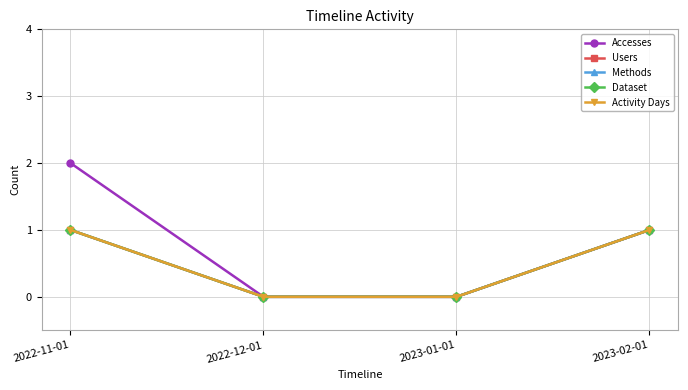

Is this an area chart (filled region under the line)?

No